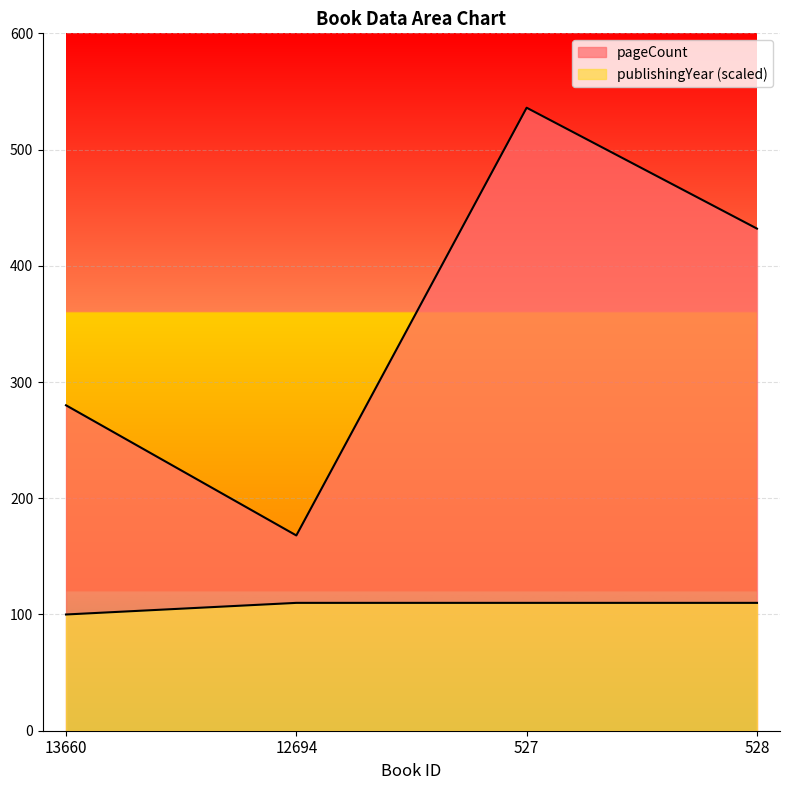

Is it true that pageCount equals 432 at 528?

True